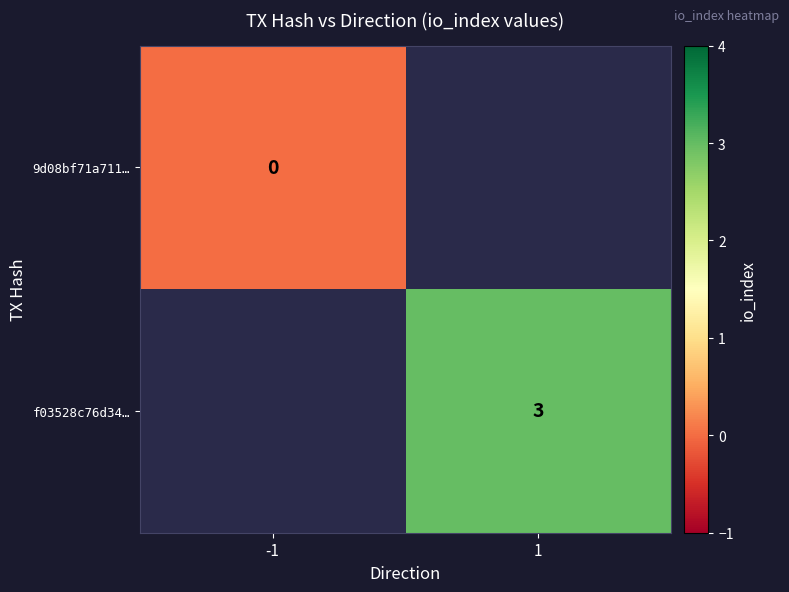

True or false: f03528c76d34… has a value of 3 at 1.

True